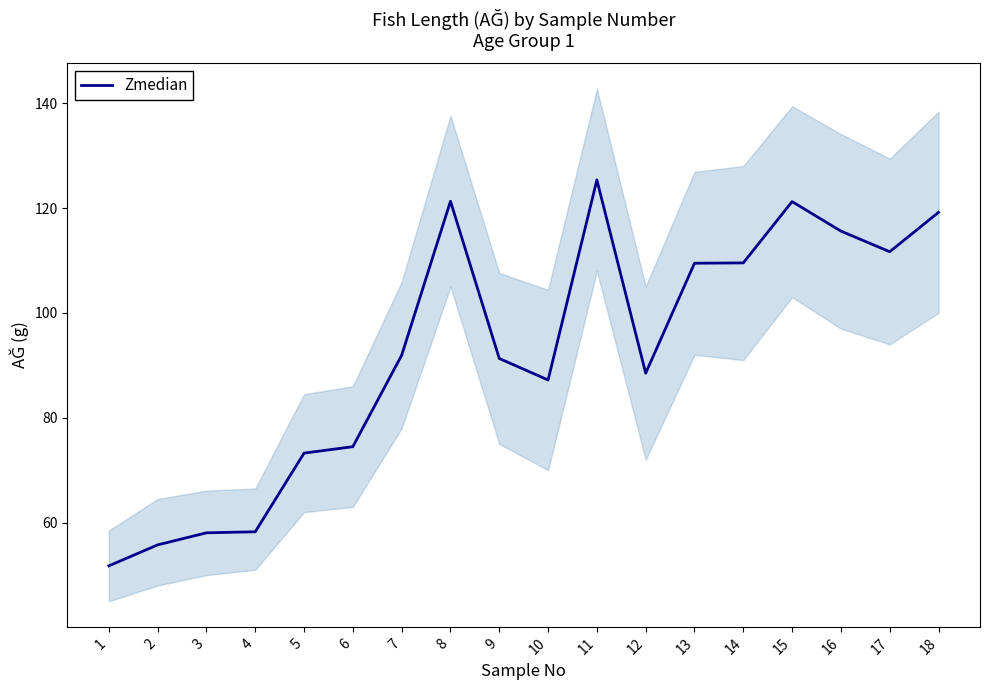

What is the change in value from 8 to 15?

-0.1